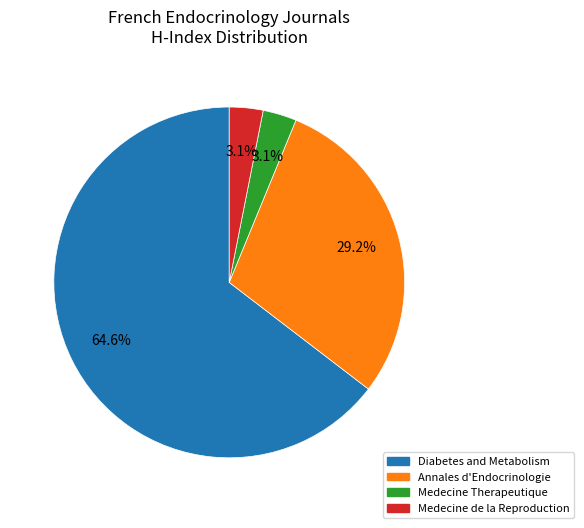

Which category has the biggest portion of the pie?

Diabetes and Metabolism